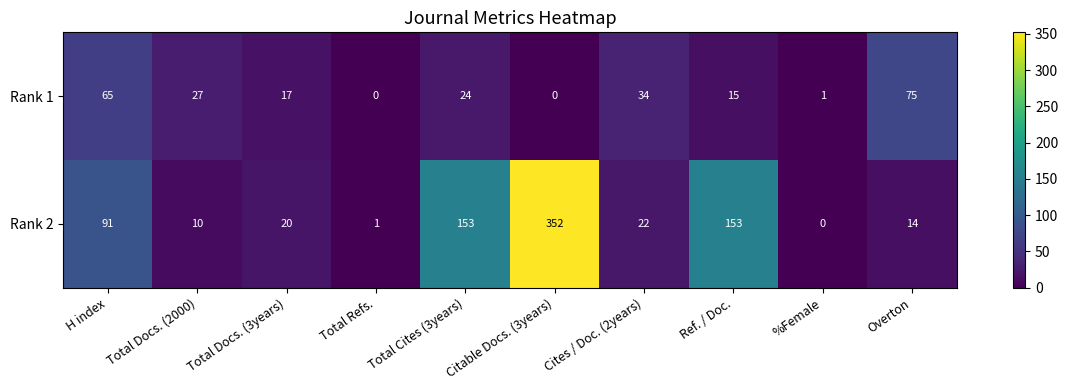

Which series has the largest total across all categories?

Rank 2